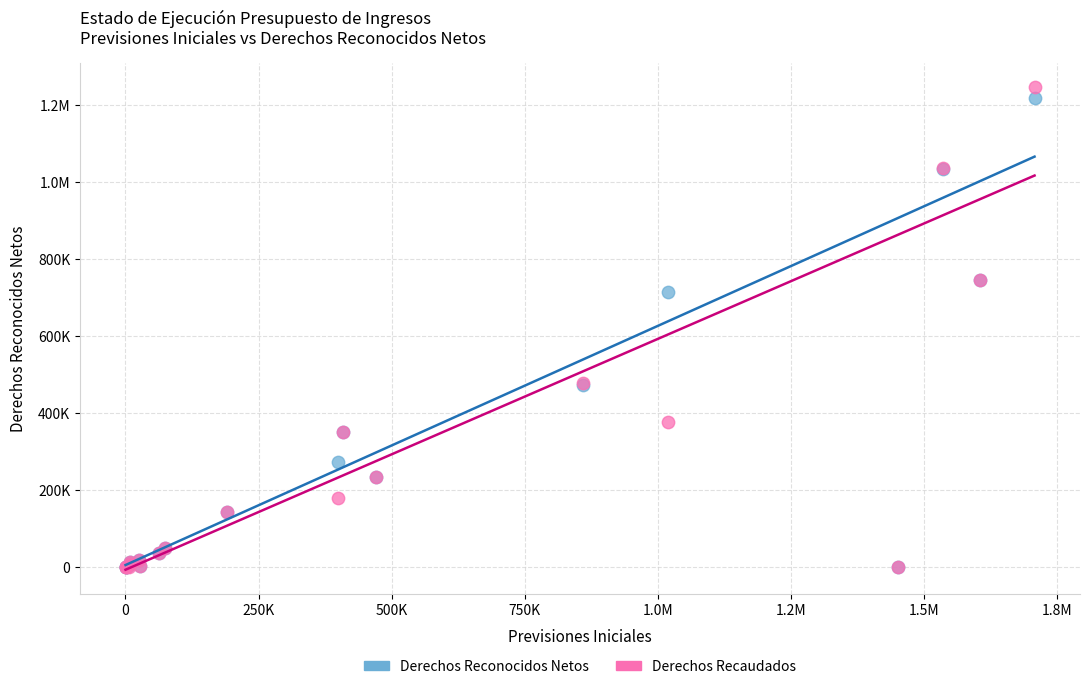

What are all the series names shown in the legend?

Derechos Reconocidos Netos, Derechos Recaudados